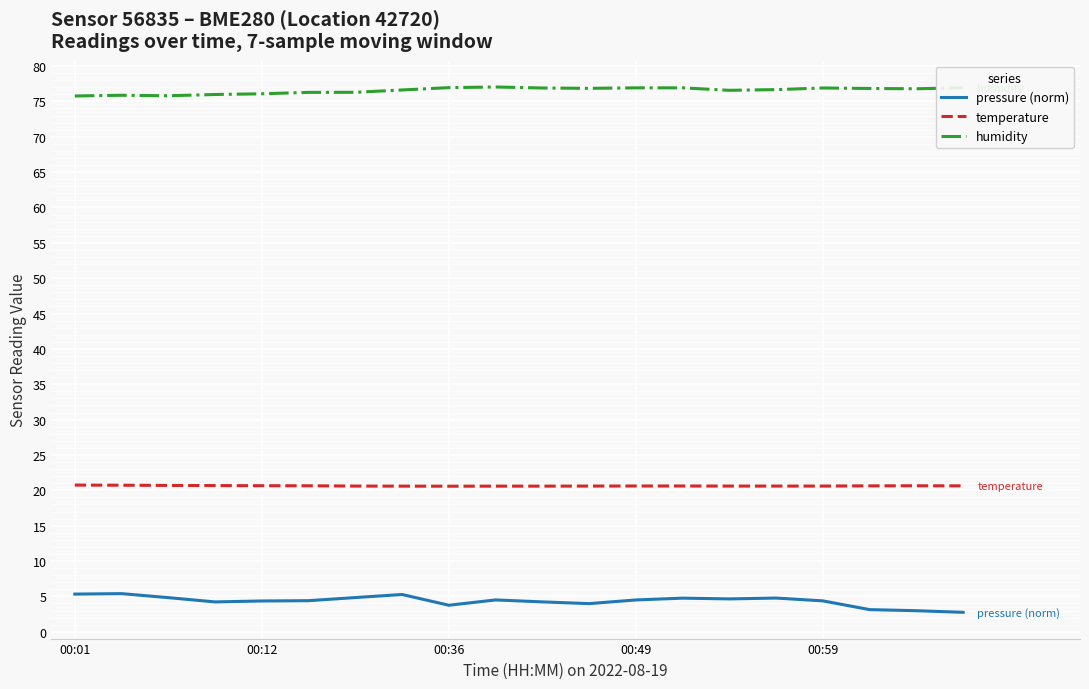

Which series has the largest total across all categories?

humidity